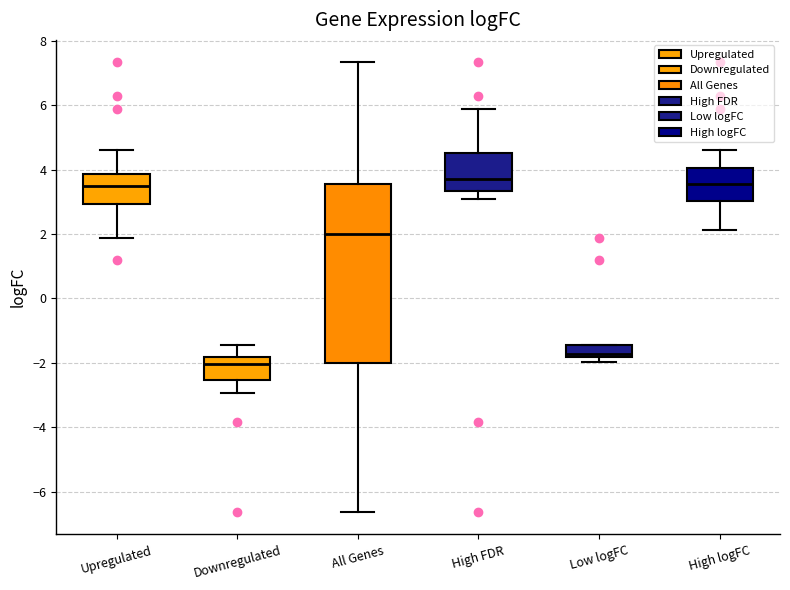

Where is the upper edge of the box for High logFC on the y-axis? The values are not printed on the chart, so give them approximately, as read against the axis.

4.0